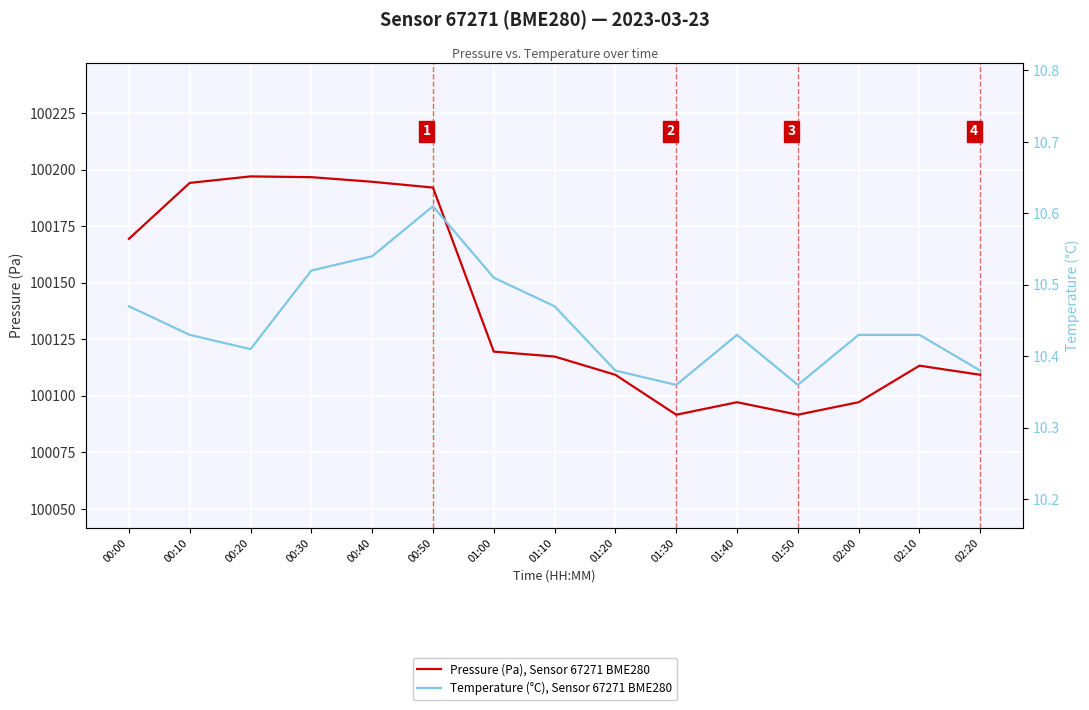

What is the difference between the maximum and minimum values in the Pressure (Pa), Sensor 67271 BME280 series?

105.3